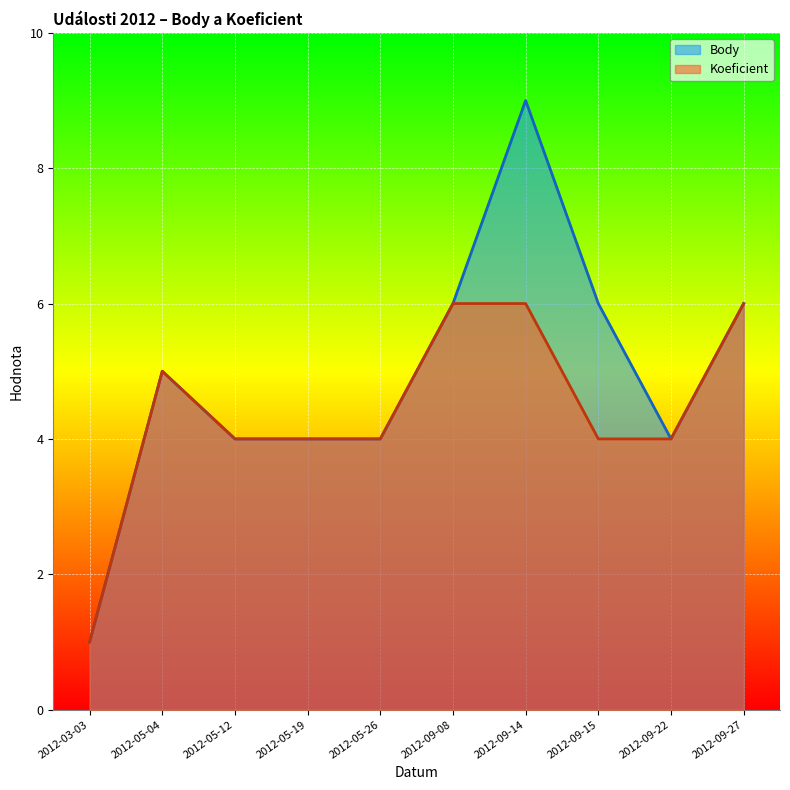

Reading left to right, extract all data points from this chart.

Body: 1	5	4	4	4	6	9	6	4	6
Koeficient: 1	5	4	4	4	6	6	4	4	6